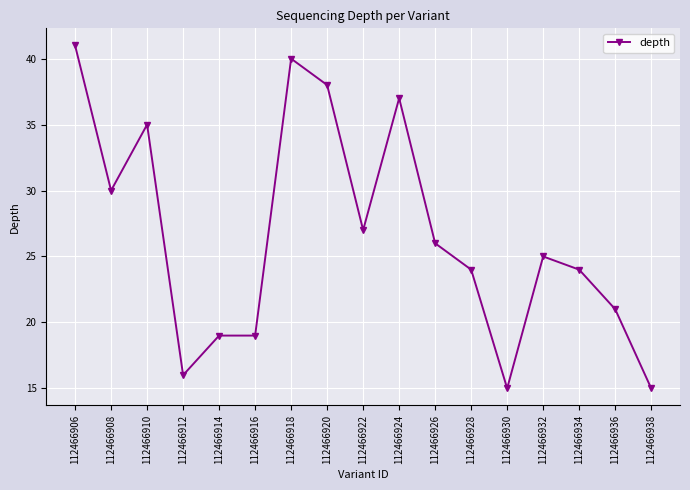

What is the difference between the values at 112466932 and 112466914?

6